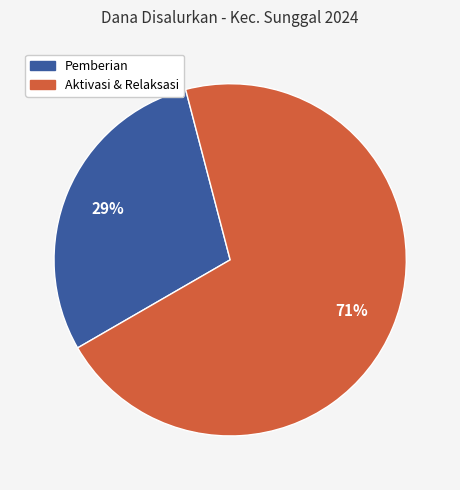

To the nearest percent, what is the average slice percentage?

50%